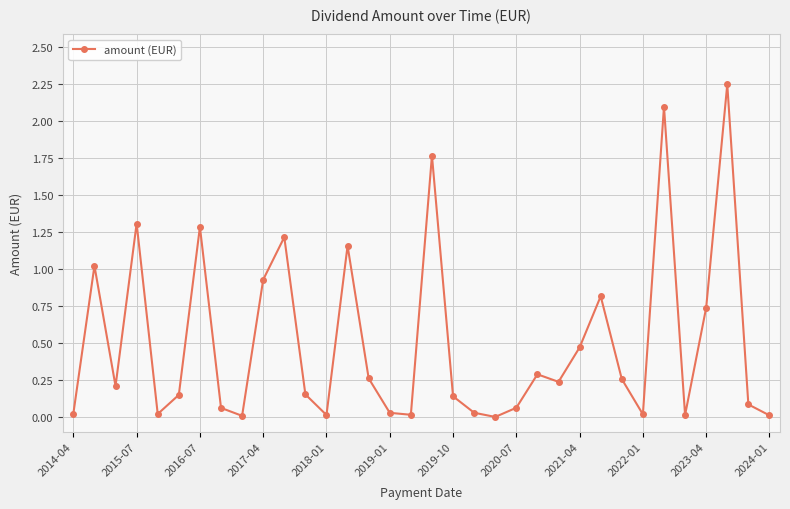

True or false: there are more than 0 points higher than both neighbors.

True